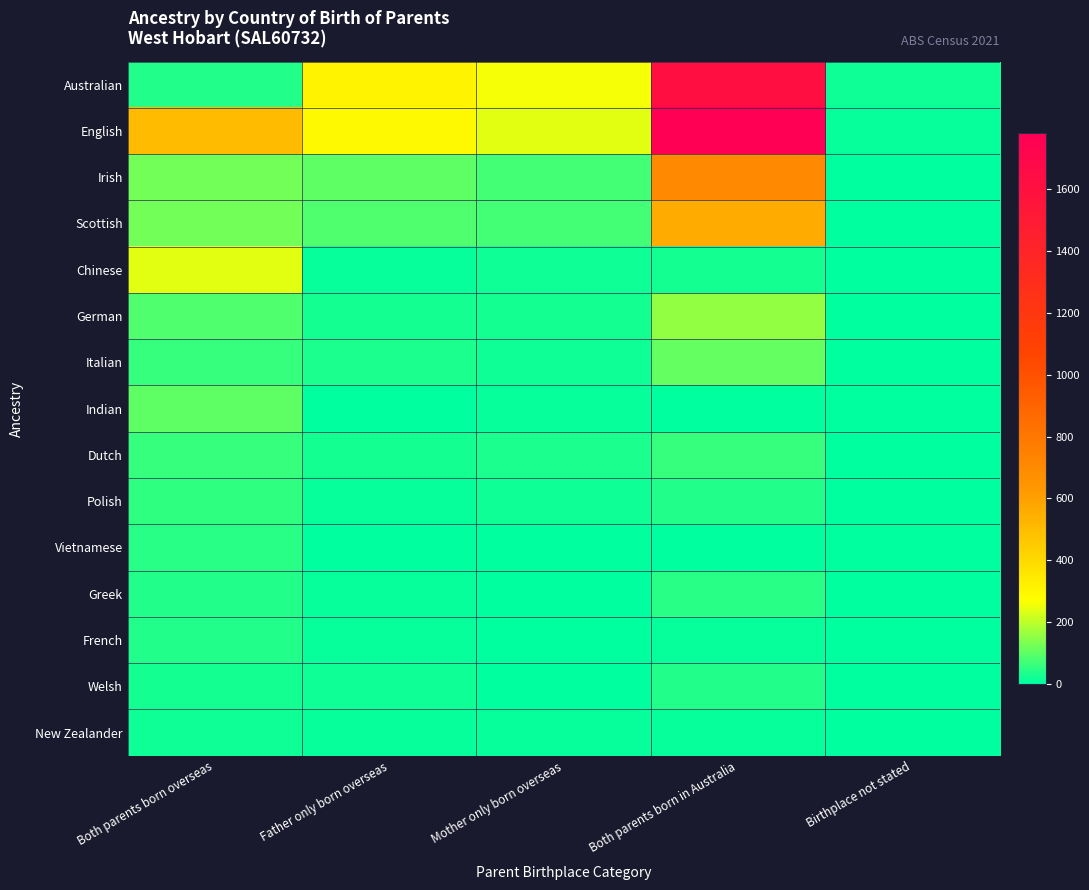

Which series has the largest range (max minus min)?

English